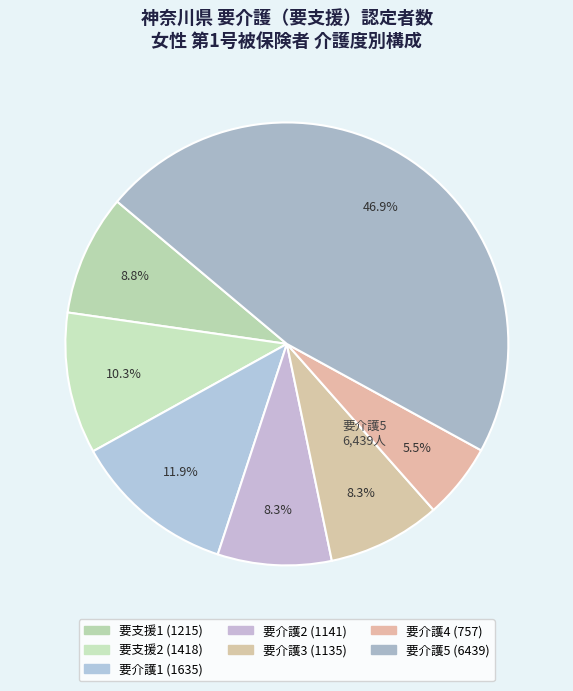

Does any single category account for the majority?

No